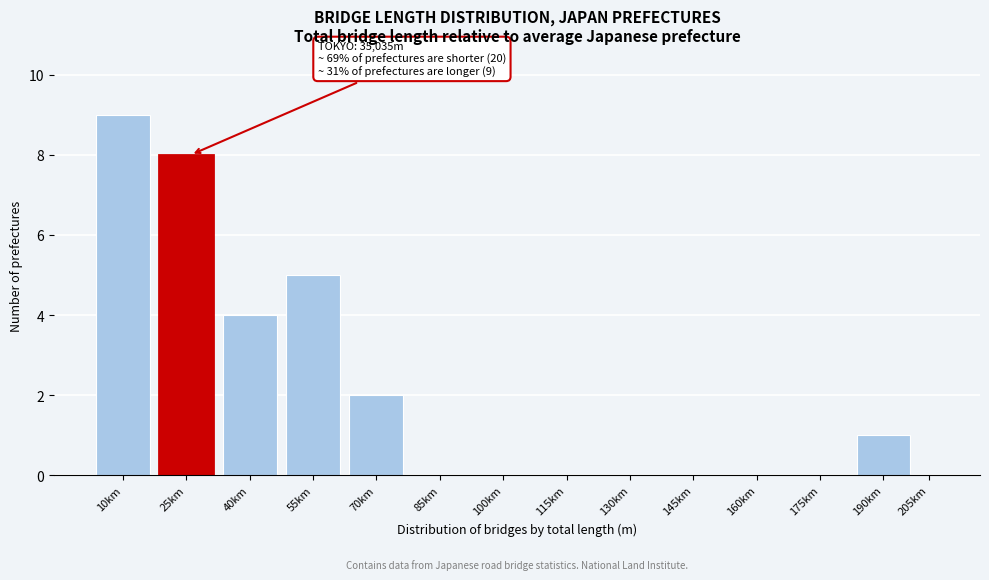

Reading right to left, list all the values displayed in this chart.

205km=0	190km=1	175km=0	160km=0	145km=0	130km=0	115km=0	100km=0	85km=0	70km=2	55km=5	40km=4	25km=8	10km=9